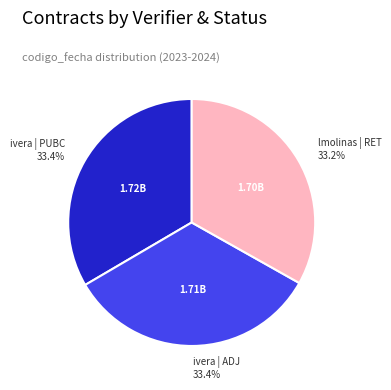

Is there any slice that represents more than half of the pie?

No